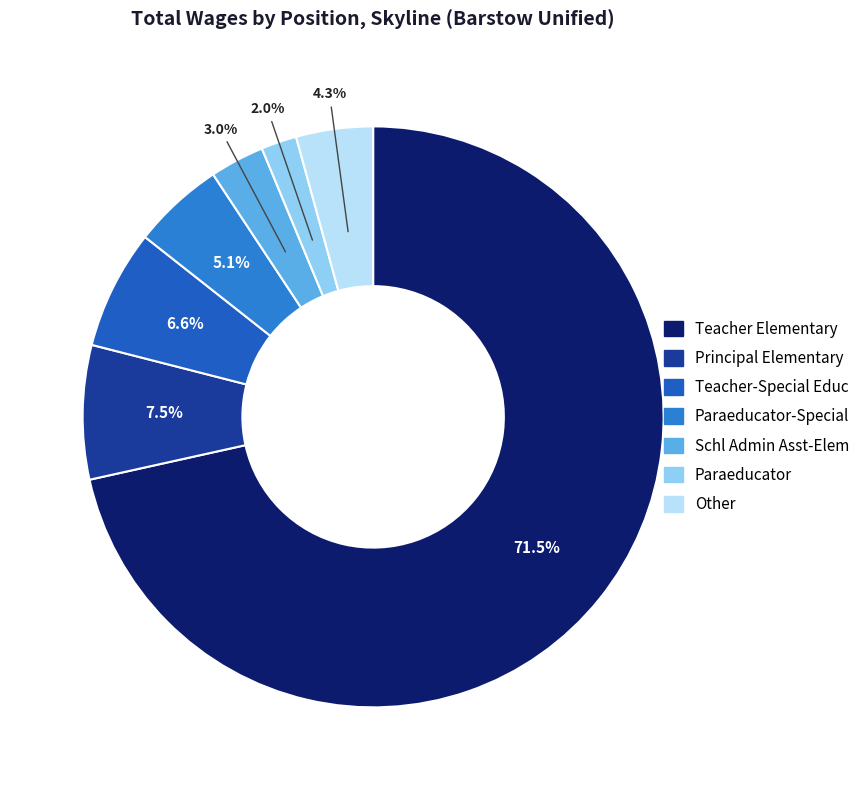

Which slice is the largest?

Teacher Elementary